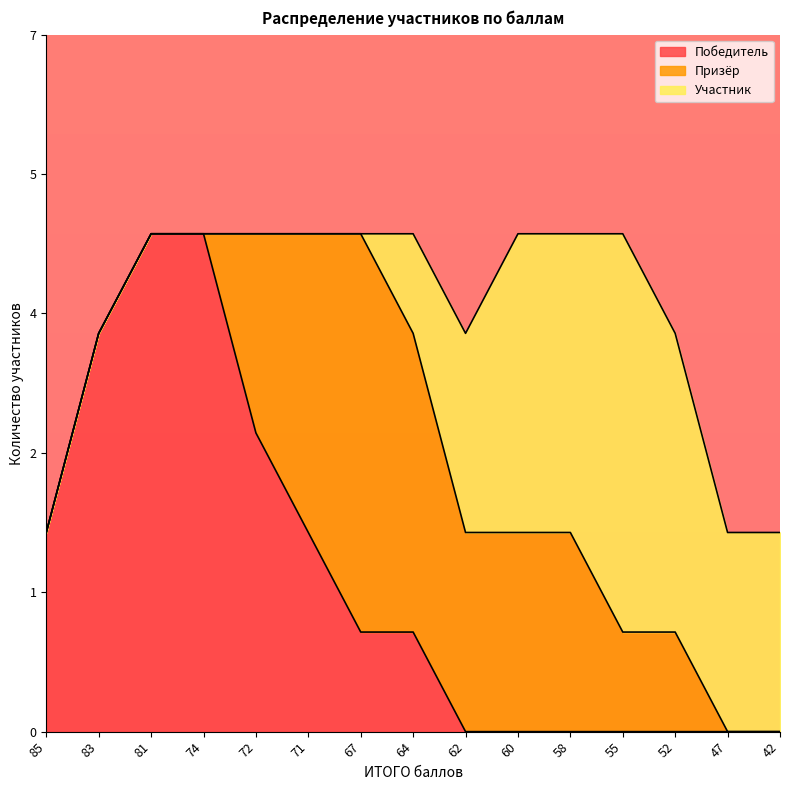

Where is Победитель nearest to the value 2?

85